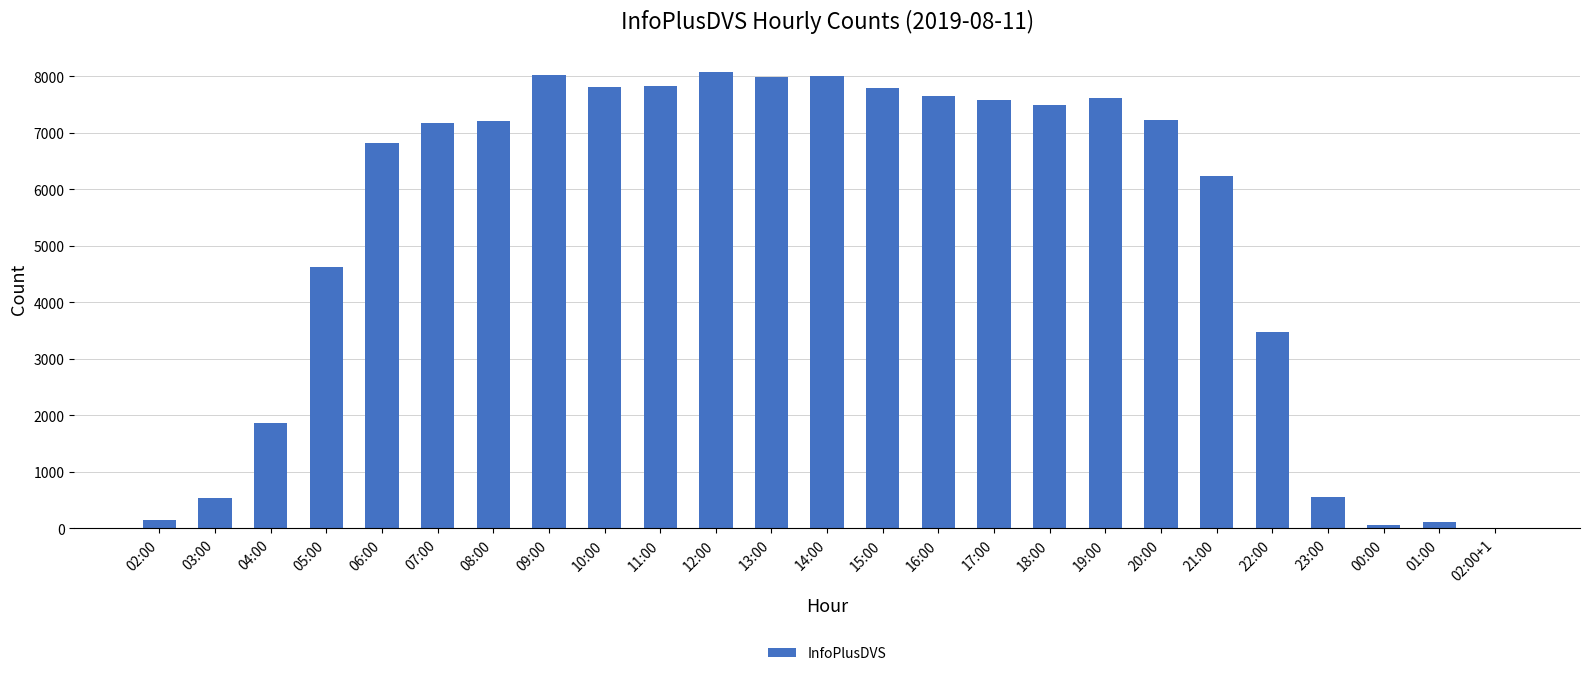

What is the sum of all values?

131896